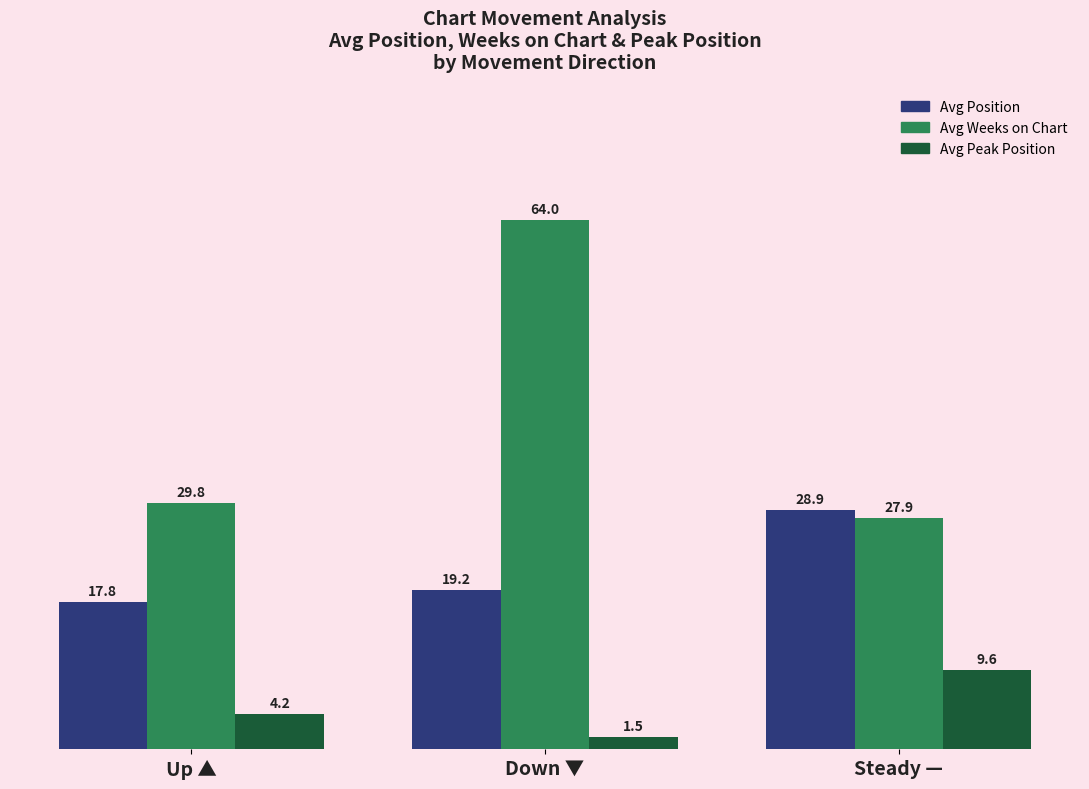

Reading left to right, extract all data points from this chart.

Avg Position: 17.8	19.2	28.9
Avg Weeks on Chart: 29.8	64.0	27.9
Avg Peak Position: 4.2	1.5	9.6